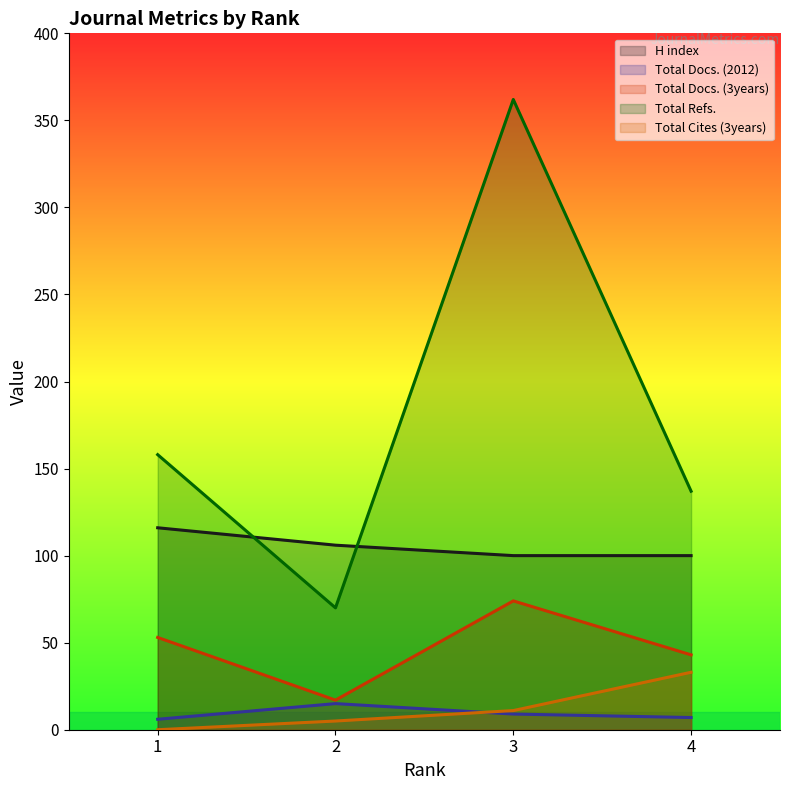

What is the value of the Total Refs. point at the 4th from the left?

137